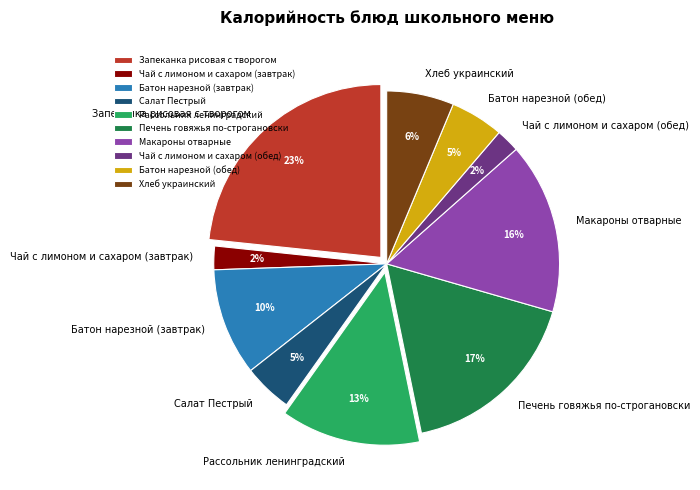

What is the ratio of the value at Салат Пестрый to the value at Макароны отварные?

0.3